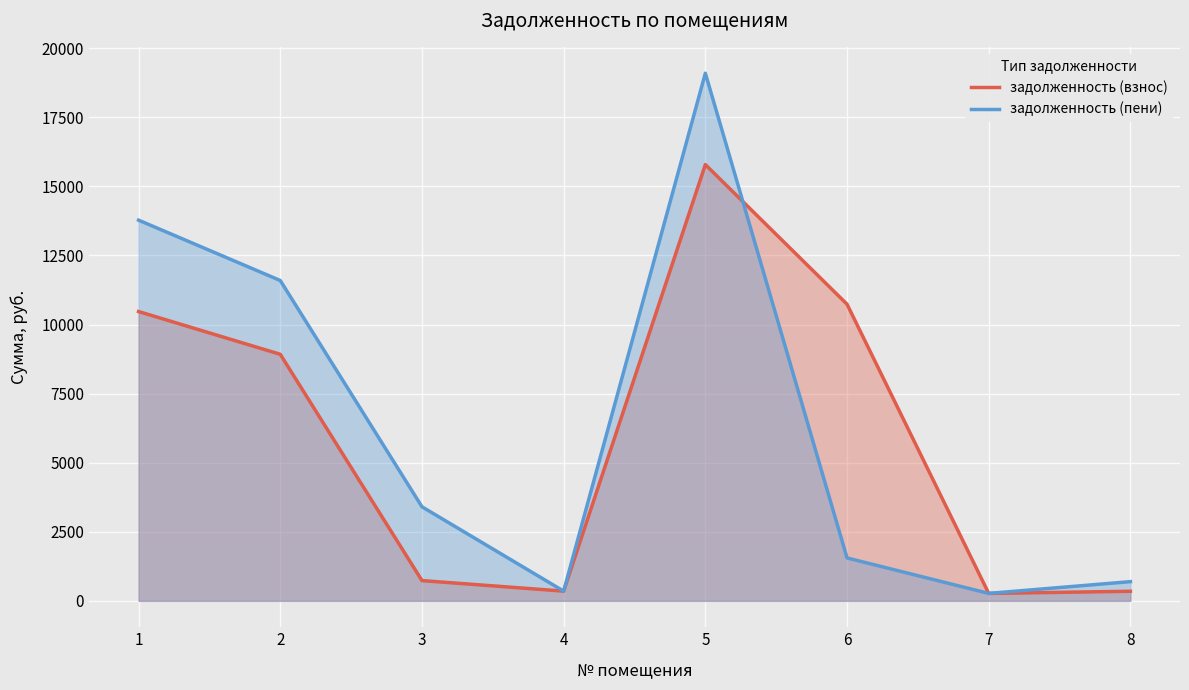

How many times do задолженность (взнос) and задолженность (пени) cross each other?

2